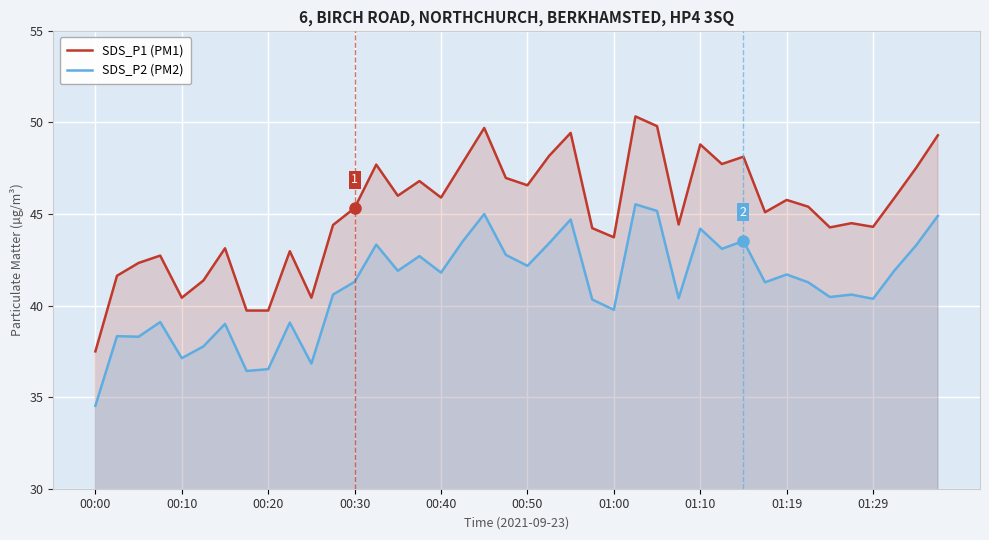

True or false: SDS_P1 (PM1) has a value of 48.1 at 30.

True